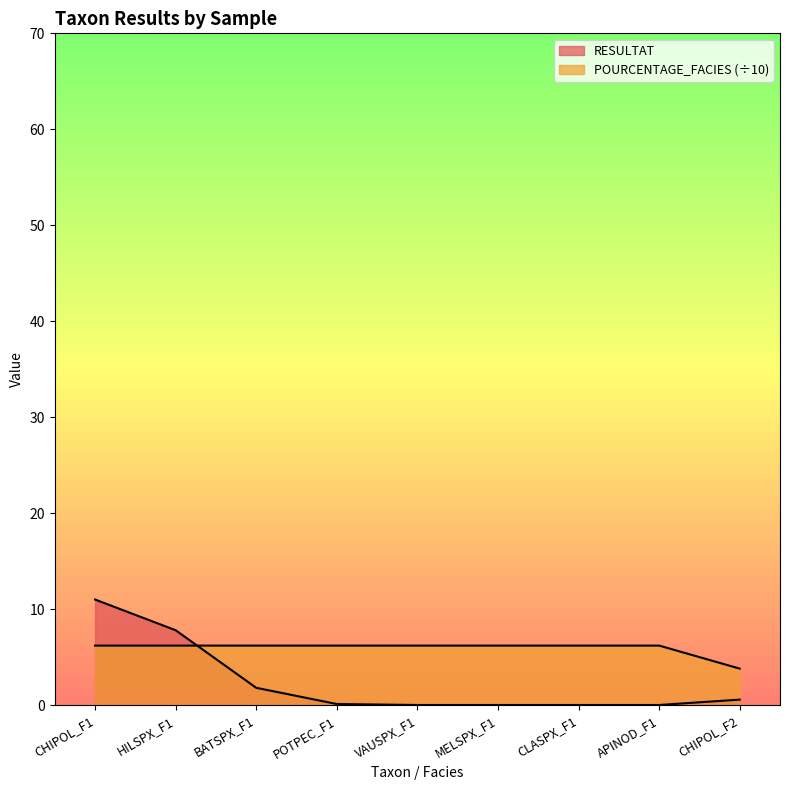

Which has a higher value, CHIPOL_F1 or BATSPX_F1?

CHIPOL_F1